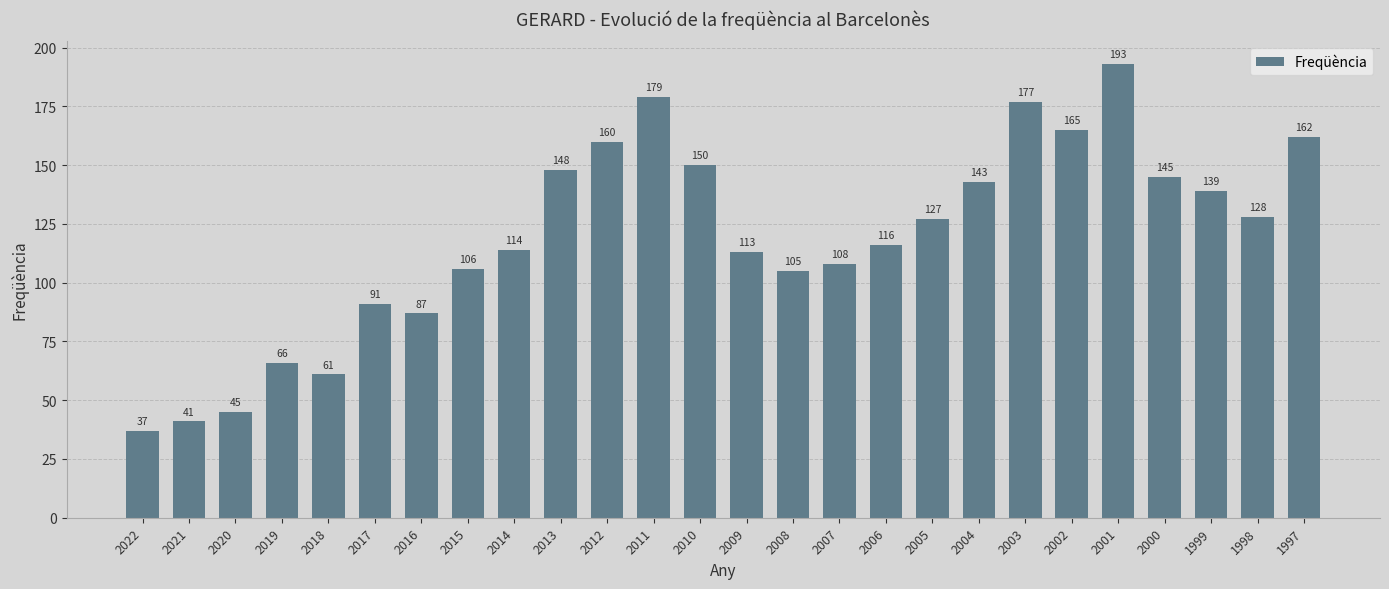

List the labels in order of value, largest first.

2001, 2011, 2003, 2002, 1997, 2012, 2010, 2013, 2000, 2004, 1999, 1998, 2005, 2006, 2014, 2009, 2007, 2015, 2008, 2017, 2016, 2019, 2018, 2020, 2021, 2022